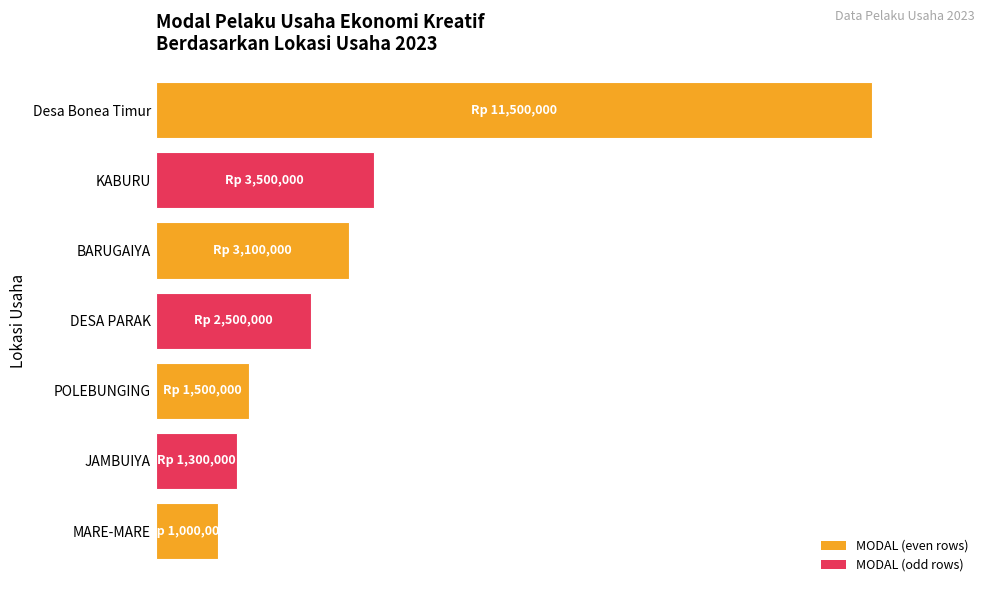

Which category has the highest value across all series?

Desa Bonea Timur